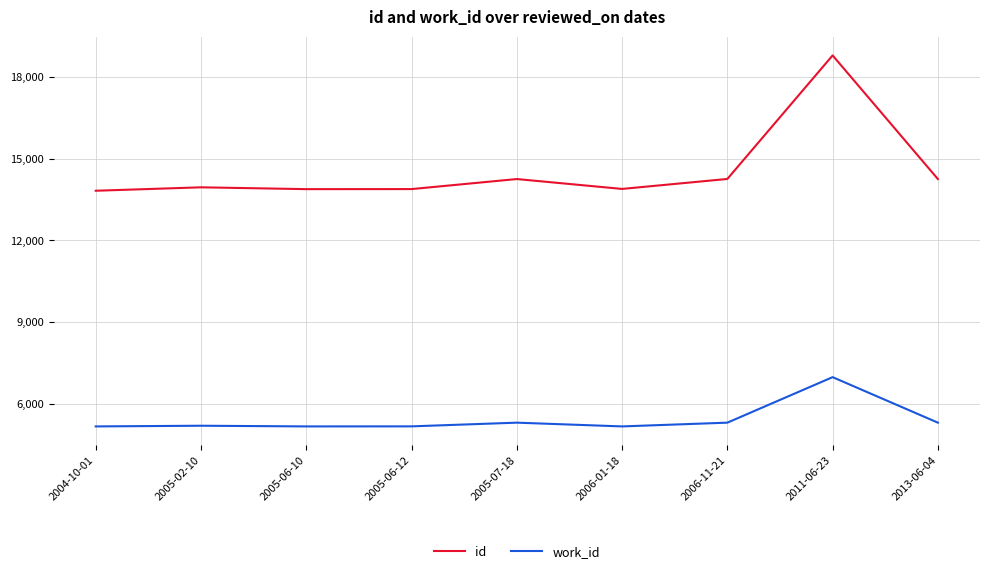

The work_id series shows 5164 at 2004-10-01. True or false?

True